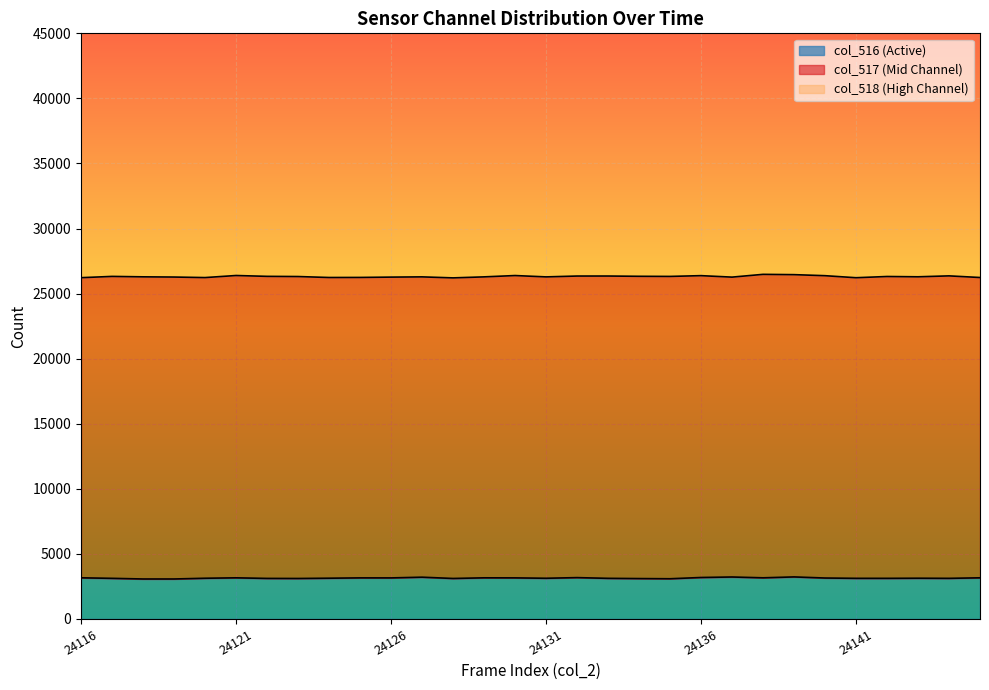

What are all the series names shown in the legend?

col_518, col_517, col_516